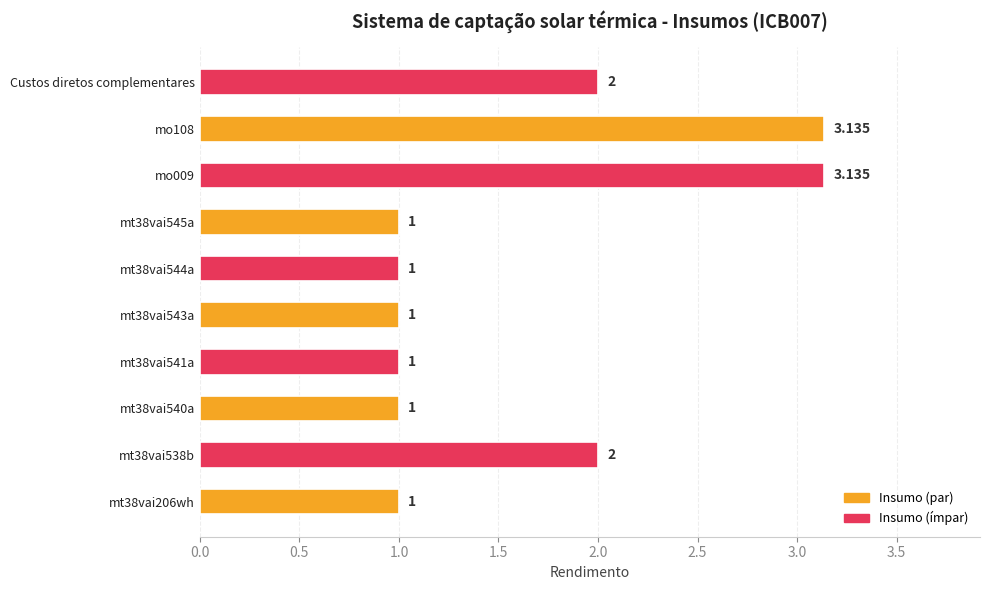

How many values are between 1 and 2?

8